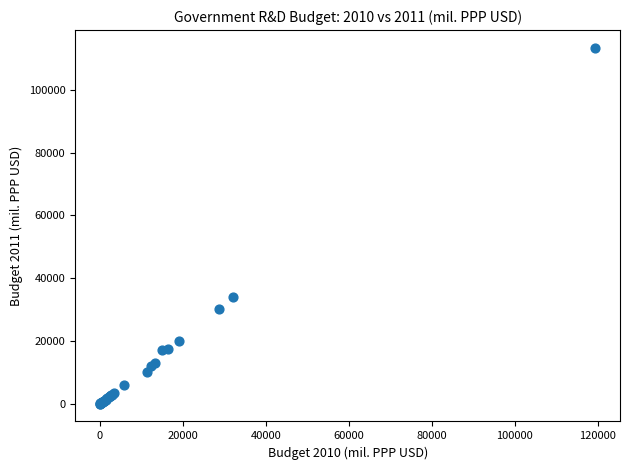

What Y value in the scatter plot is closest to 56705?

34105.2